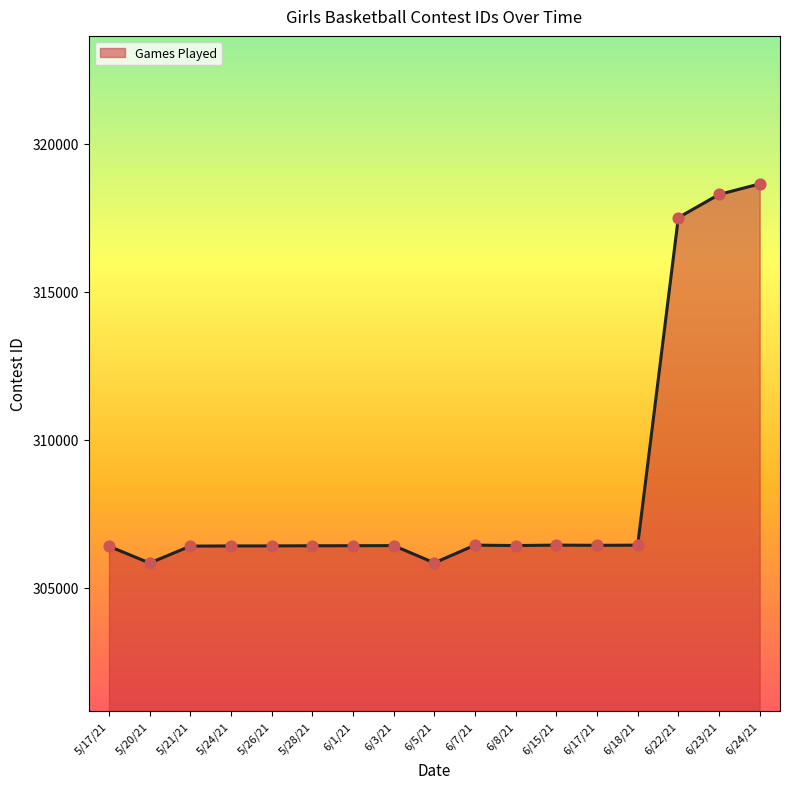

Which has a higher value, 5/17/21 or 5/20/21?

5/17/21